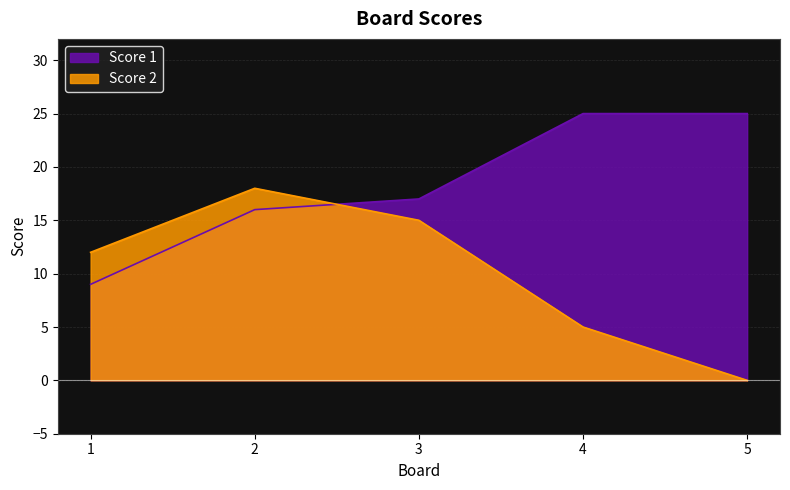

Does the chart display data point markers on the line(s)?

No